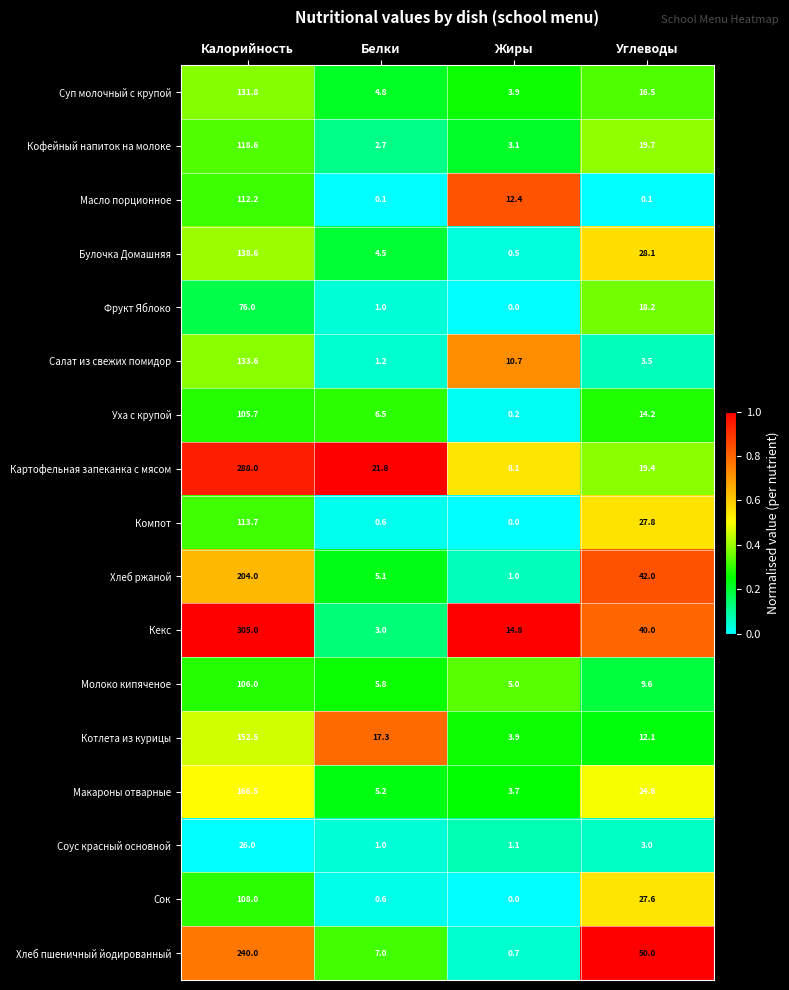

The value of Булочка Домашняя at Жиры is 0.5. True or false?

True